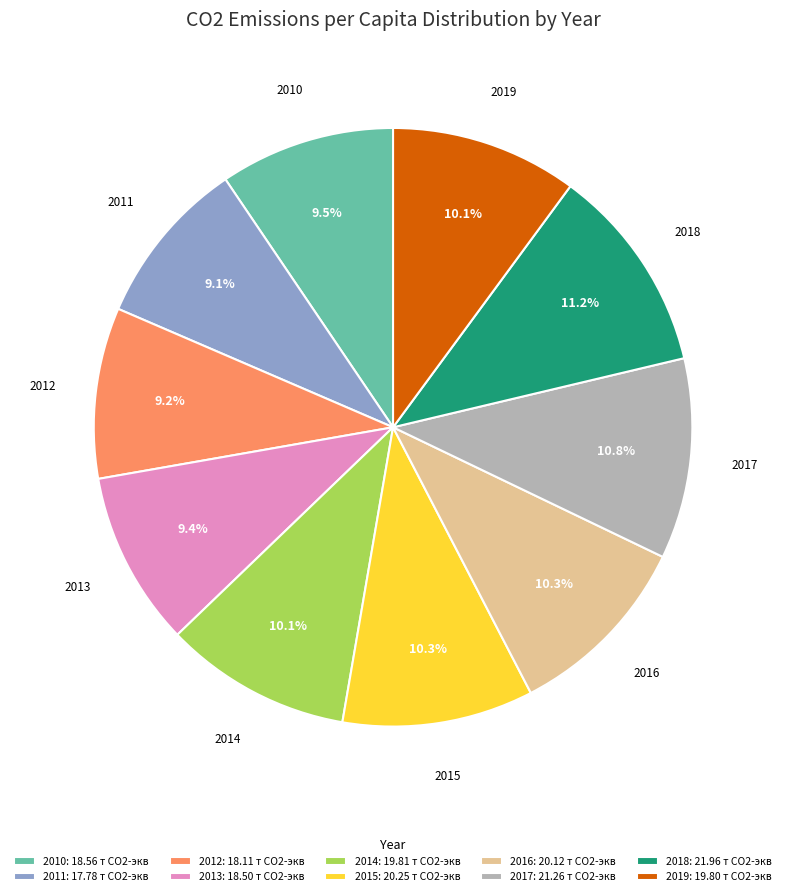

Approximately how many times larger is the value at 2015: 20.25 т СО2-экв compared to 2017: 21.26 т СО2-экв?

1.0